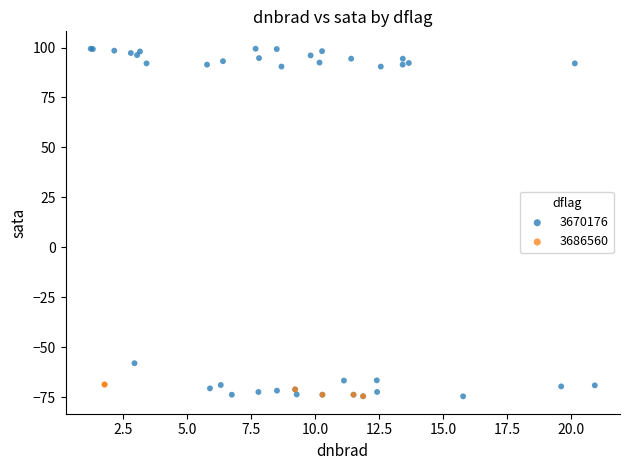

Which series has the largest Y range (max minus min)?

3670176